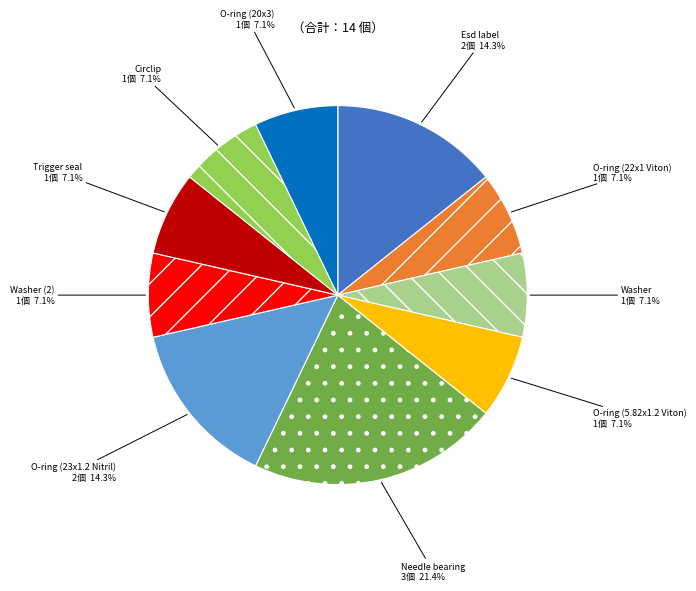

How many segments does this pie chart have?

10